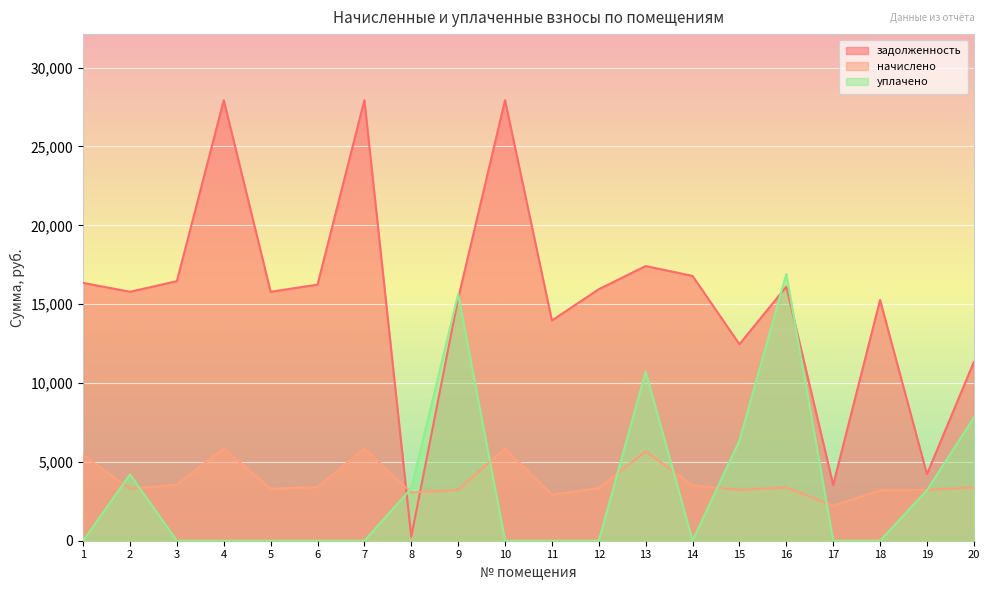

How many data points does each series have?

20